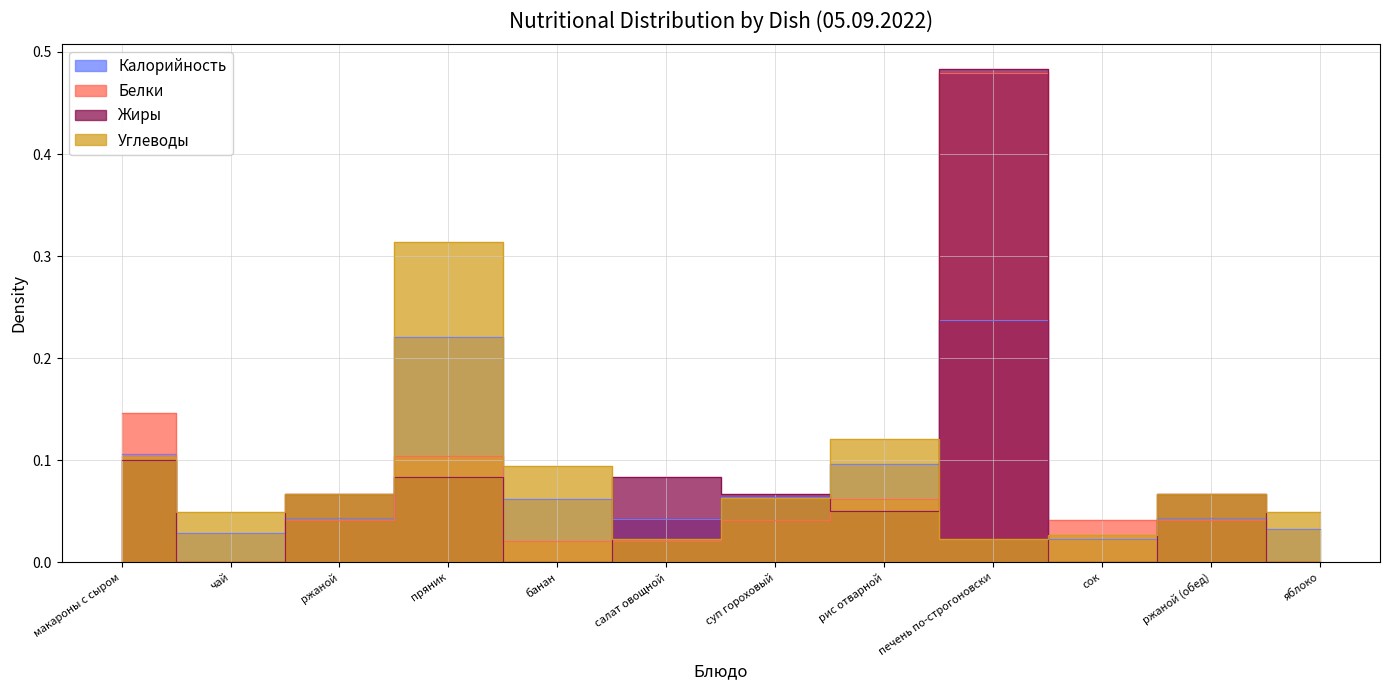

Reading left to right, what are all the values shown in this chart?

Калорийность: 0.1	0.0	0.0	0.2	0.1	0.0	0.1	0.1	0.2	0.0	0.0	0.0
Белки: 0.1	0.0	0.0	0.1	0.0	0.0	0.0	0.1	0.5	0.0	0.0	0.0
Жиры: 0.1	0.0	0.1	0.1	0.0	0.1	0.1	0.1	0.5	0.0	0.1	0.0
Углеводы: 0.1	0.0	0.1	0.3	0.1	0.0	0.1	0.1	0.0	0.0	0.1	0.0